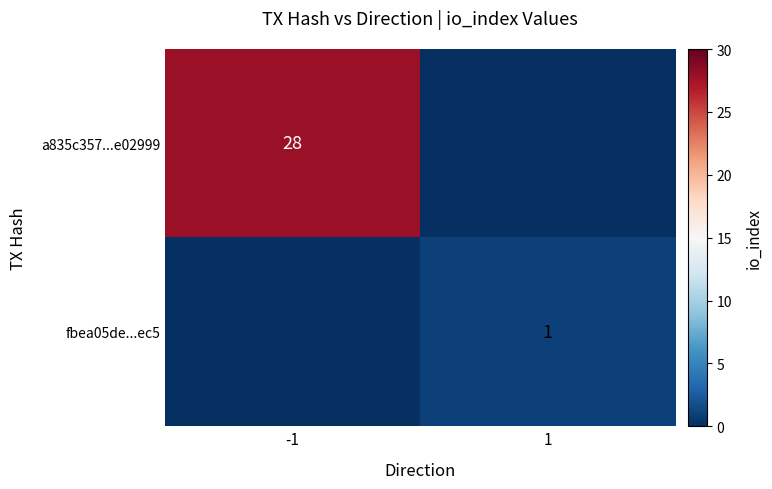

Which has a higher value, 1 or -1?

-1